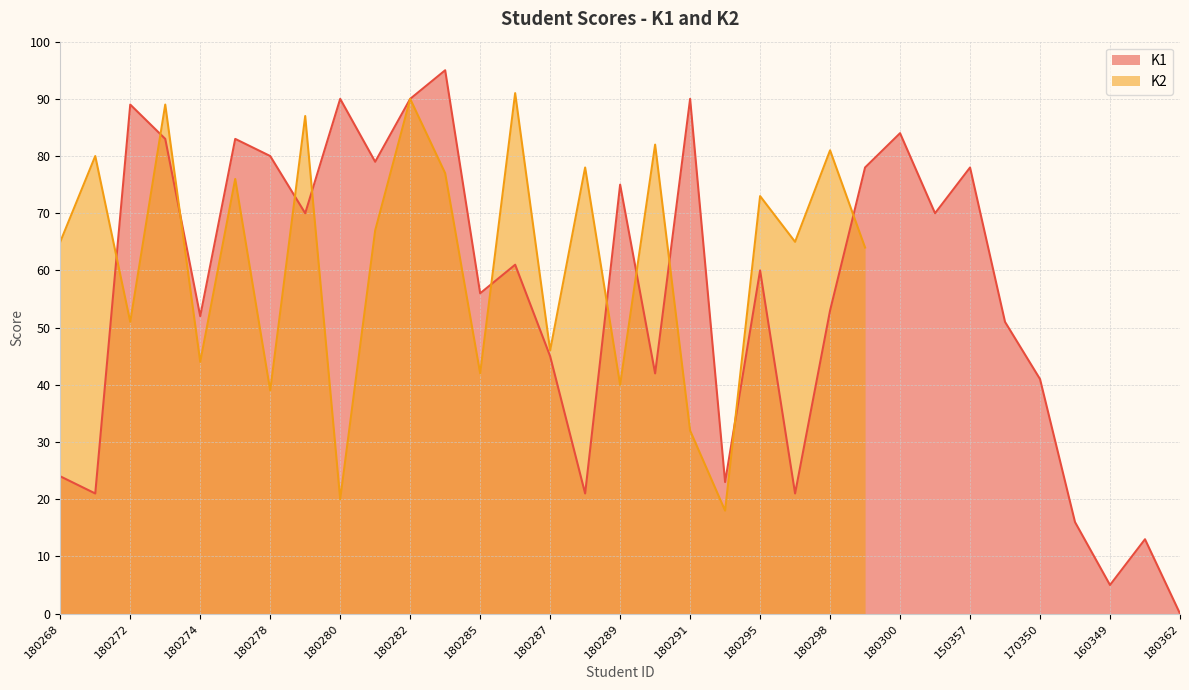

What is the maximum value for K1?

95